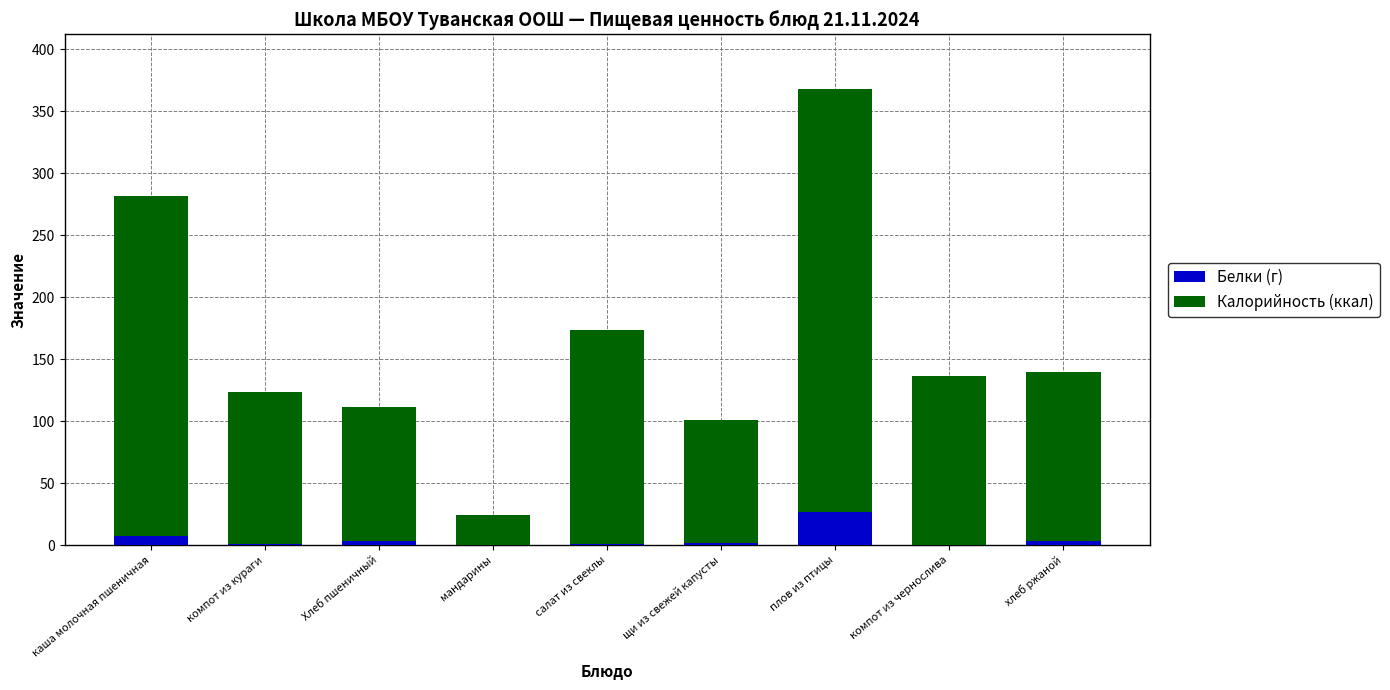

What is the sum of all Белки (г) values?

46.0